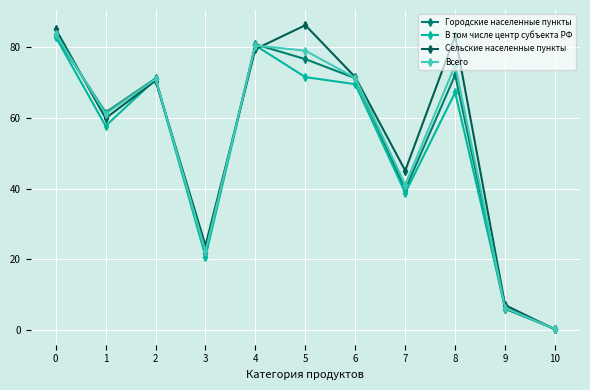

Which series has the largest range (max minus min)?

Сельские населенные пункты